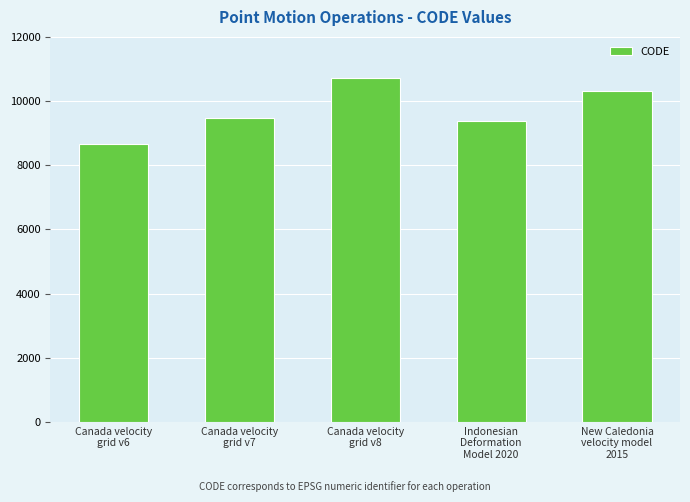

What is the difference between the maximum and second lowest values?

1332